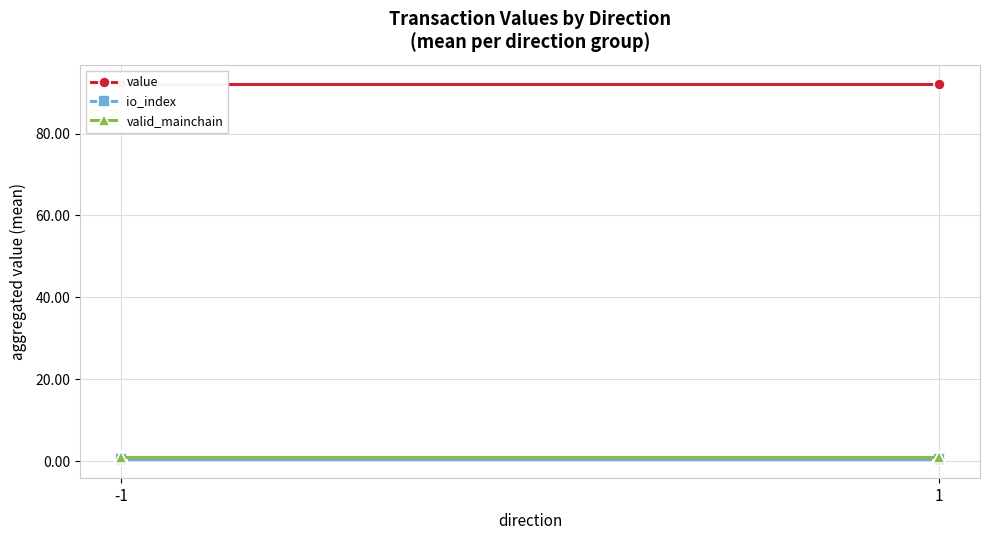

True or false: value has a value of 92.2 at 1.

True